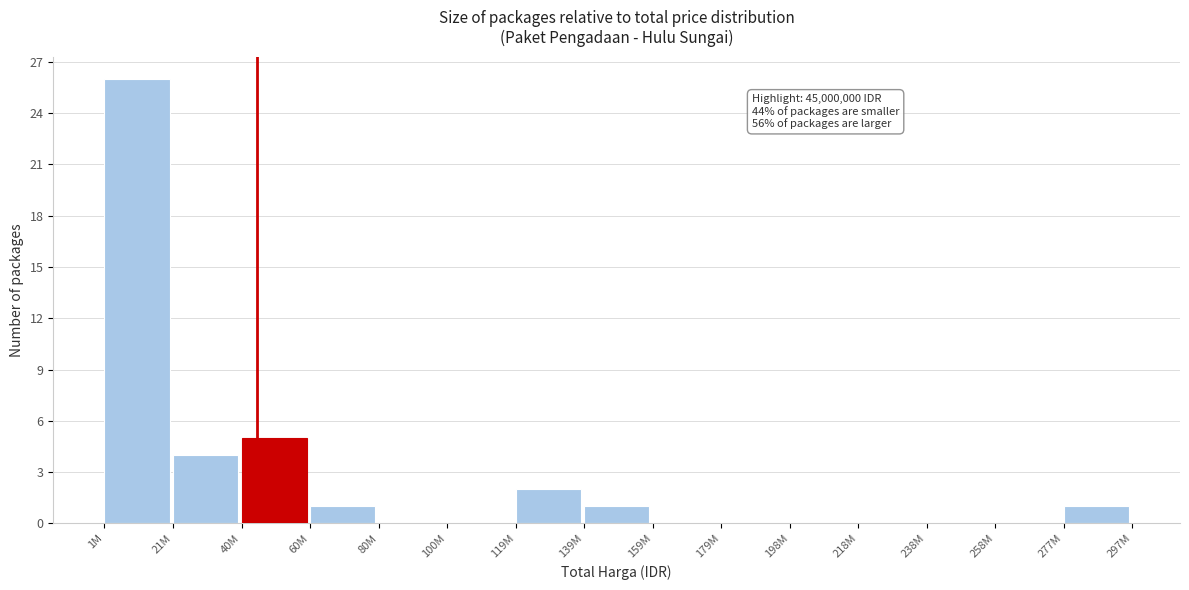

Reading left to right, transcribe all the data shown in this chart.

1M=26	21M=4	40M=5	60M=1	80M=0	100M=0	119M=2	139M=1	159M=0	179M=0	198M=0	218M=0	238M=0	258M=0	277M=1